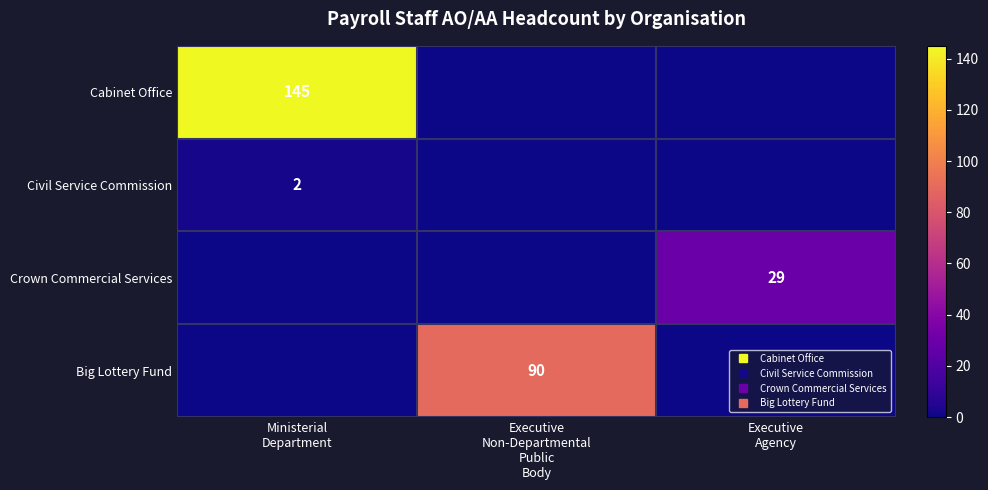

Which series has the widest spread of values?

Cabinet Office